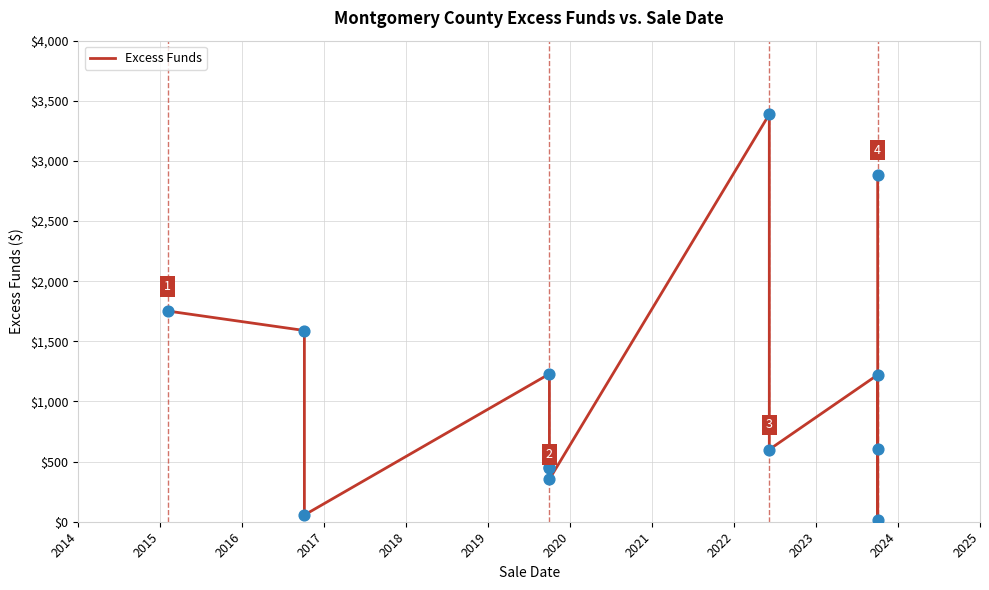

What is the change in value from 2020 to 2024?

-336.0